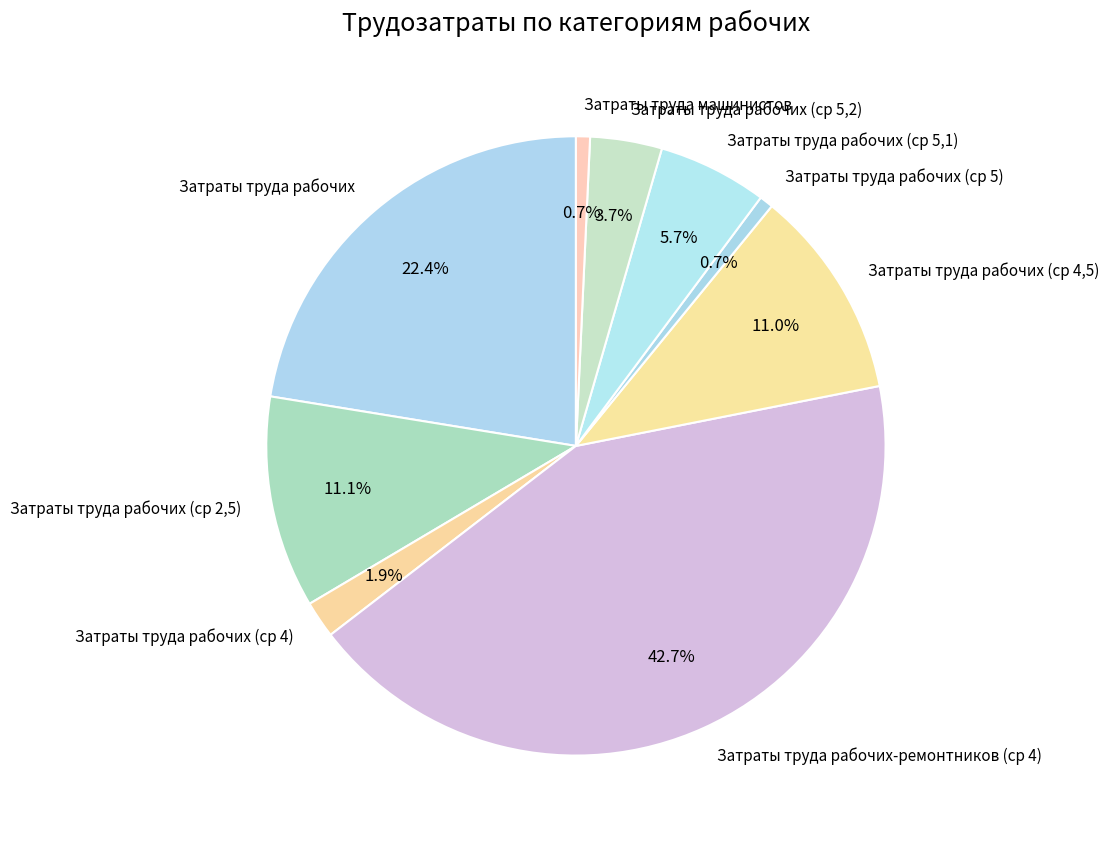

Does Затраты труда рабочих (ср 5,2) represent more than half of the total?

No